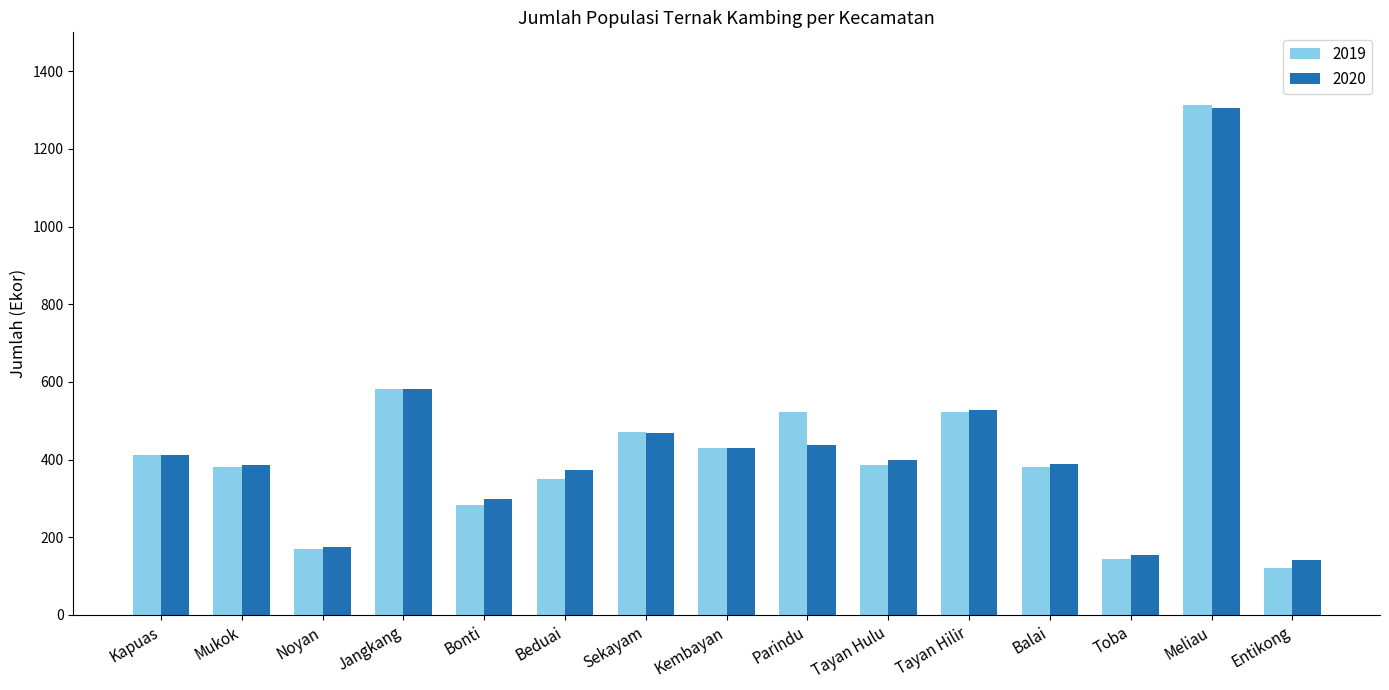

Between Kapuas and Parindu, which series saw the biggest shift?

2019